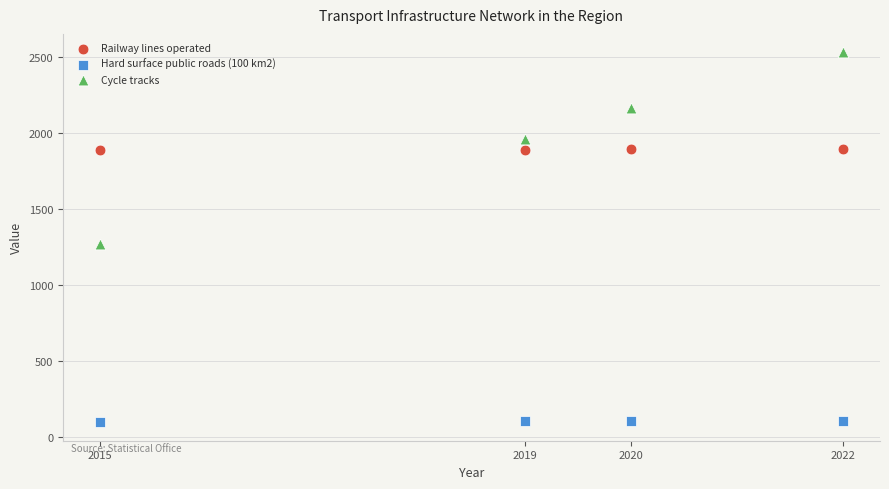

Which series contains the lowest Y value?

Hard surface public roads (100 km2)